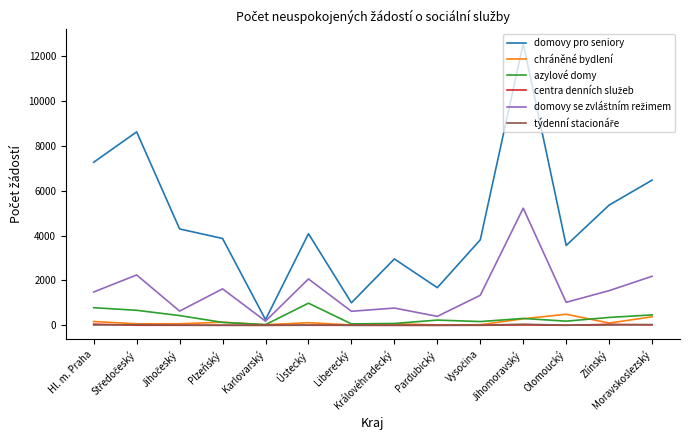

What is the greatest value displayed?

12556